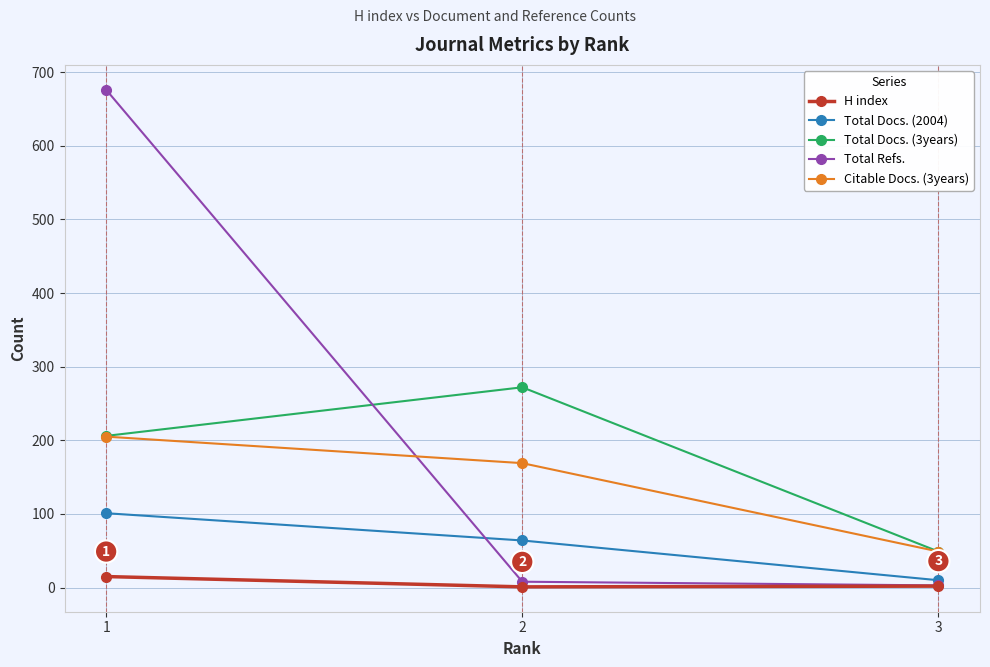

At which category is the sum across all series the highest?

1